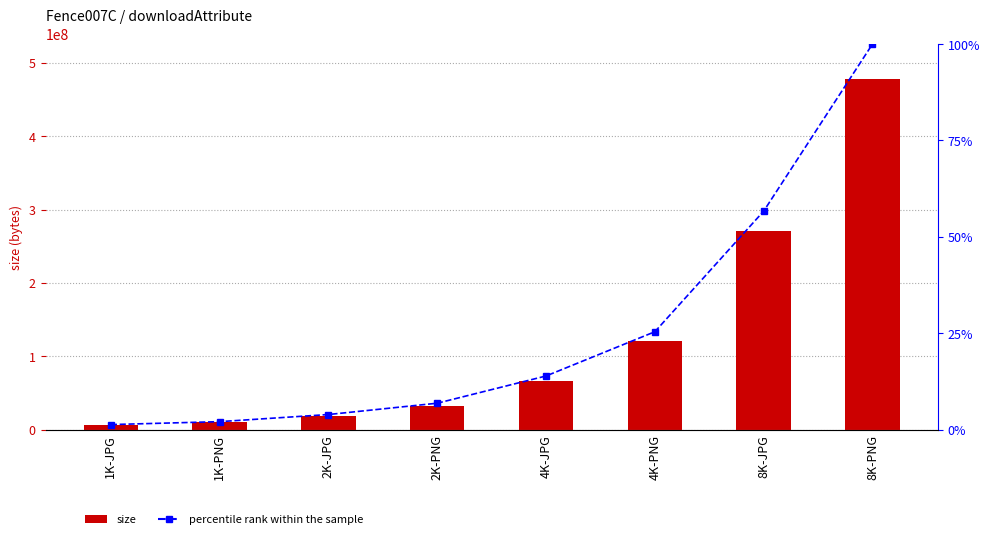

List the series in order of their overall mean, lowest first.

percentile rank within the sample, size